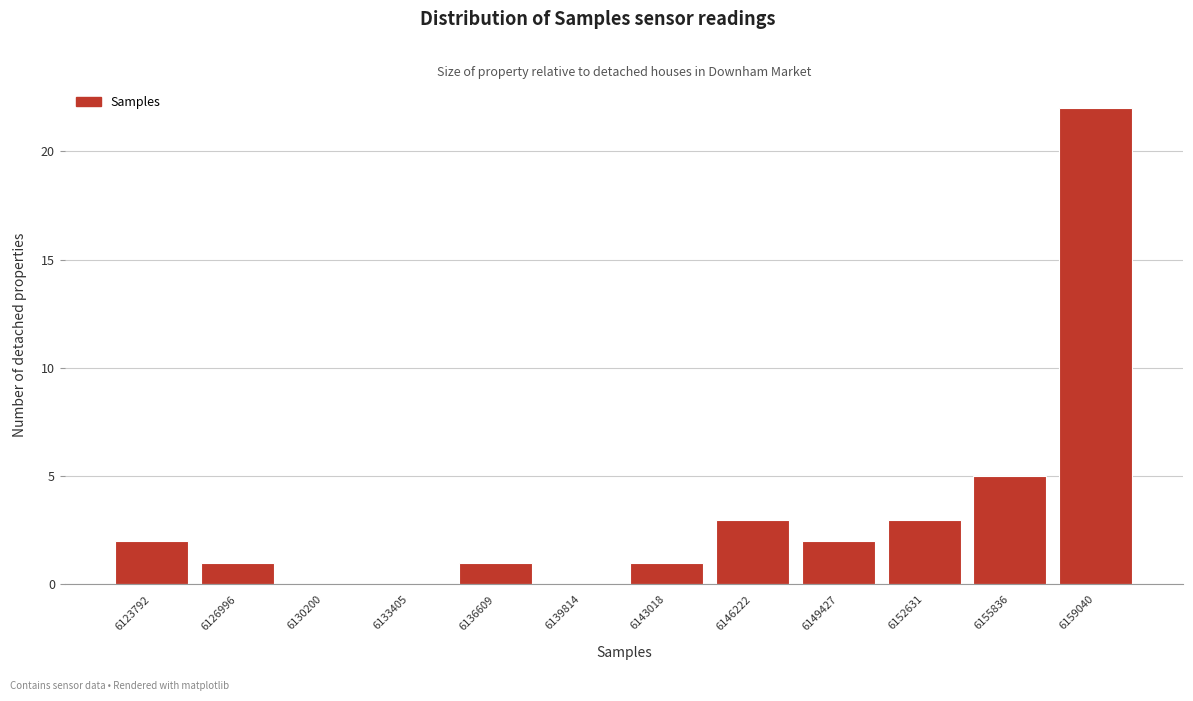

Reading right to left, extract all data points from this chart.

6159040=22	6155836=5	6152631=3	6149427=2	6146222=3	6143018=1	6139814=0	6136609=1	6133405=0	6130200=0	6126996=1	6123792=2